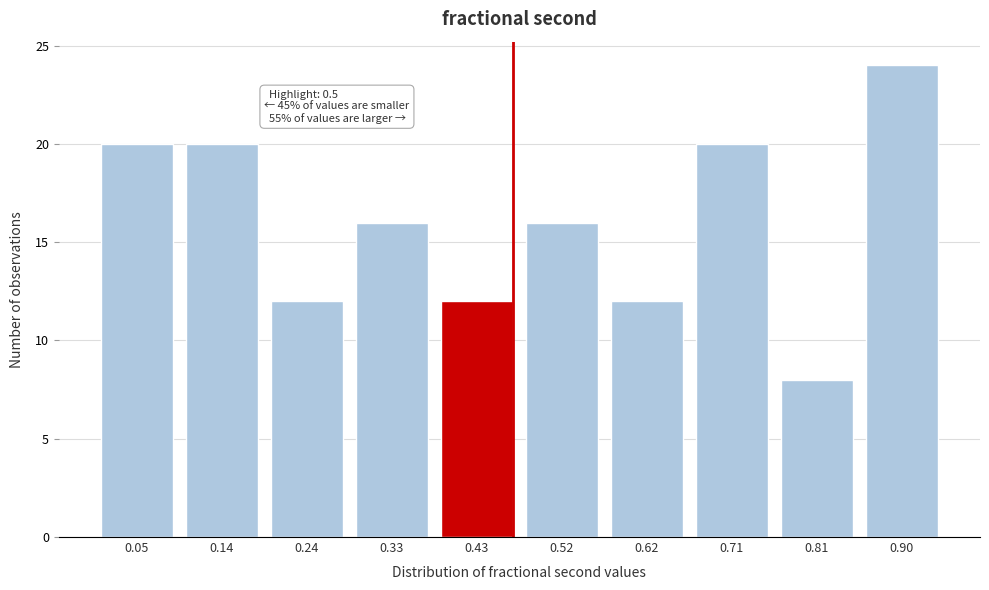

Reading left to right, what are all the values shown in this chart?

20	20	12	16	12	16	12	20	8	24